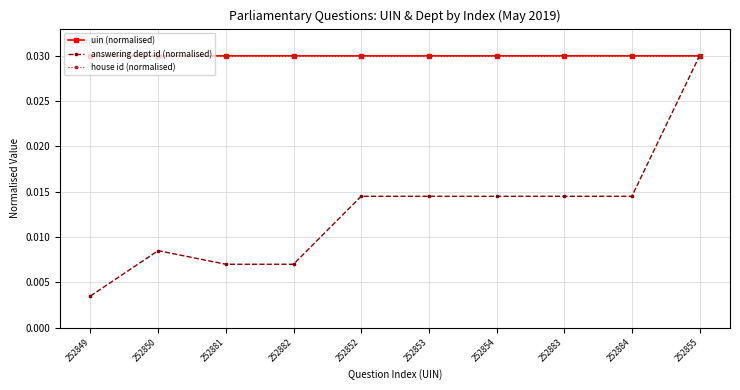

Which series has the widest spread of values?

answering dept id (normalised)